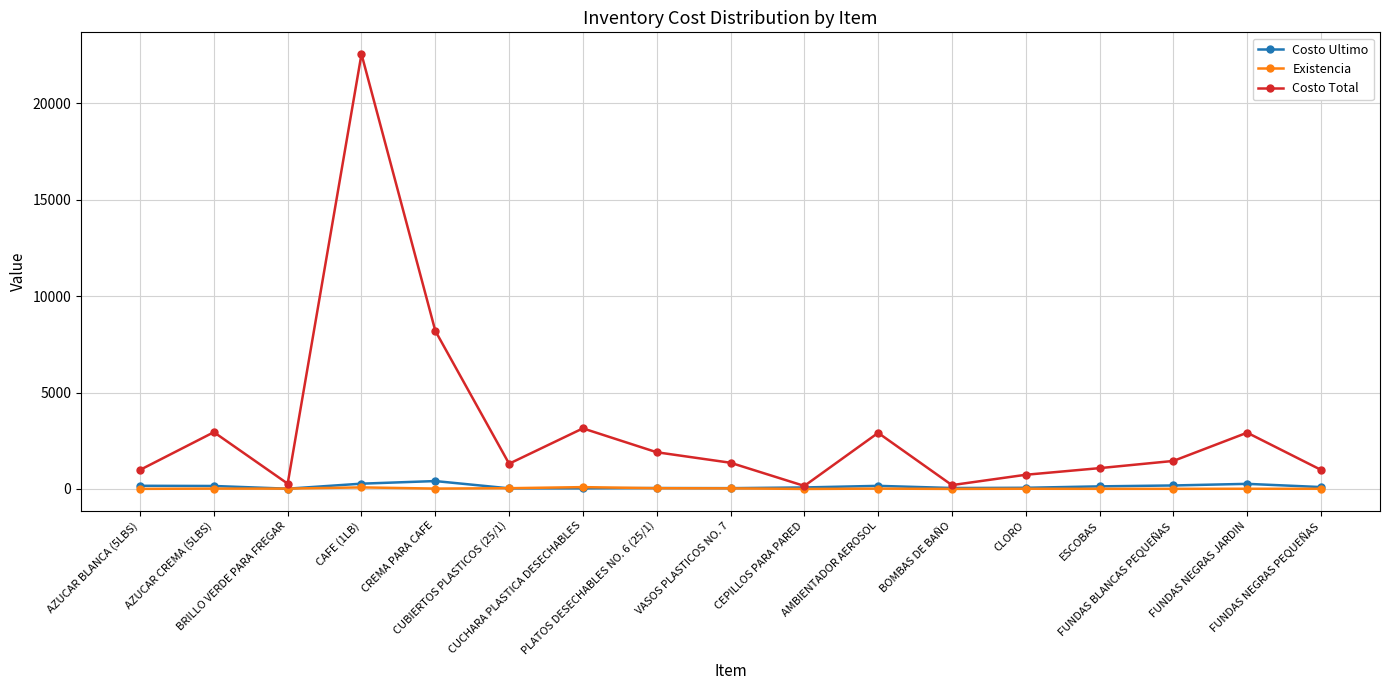

At which category does Costo Total reach its first local peak?

AZUCAR CREMA (5LBS)